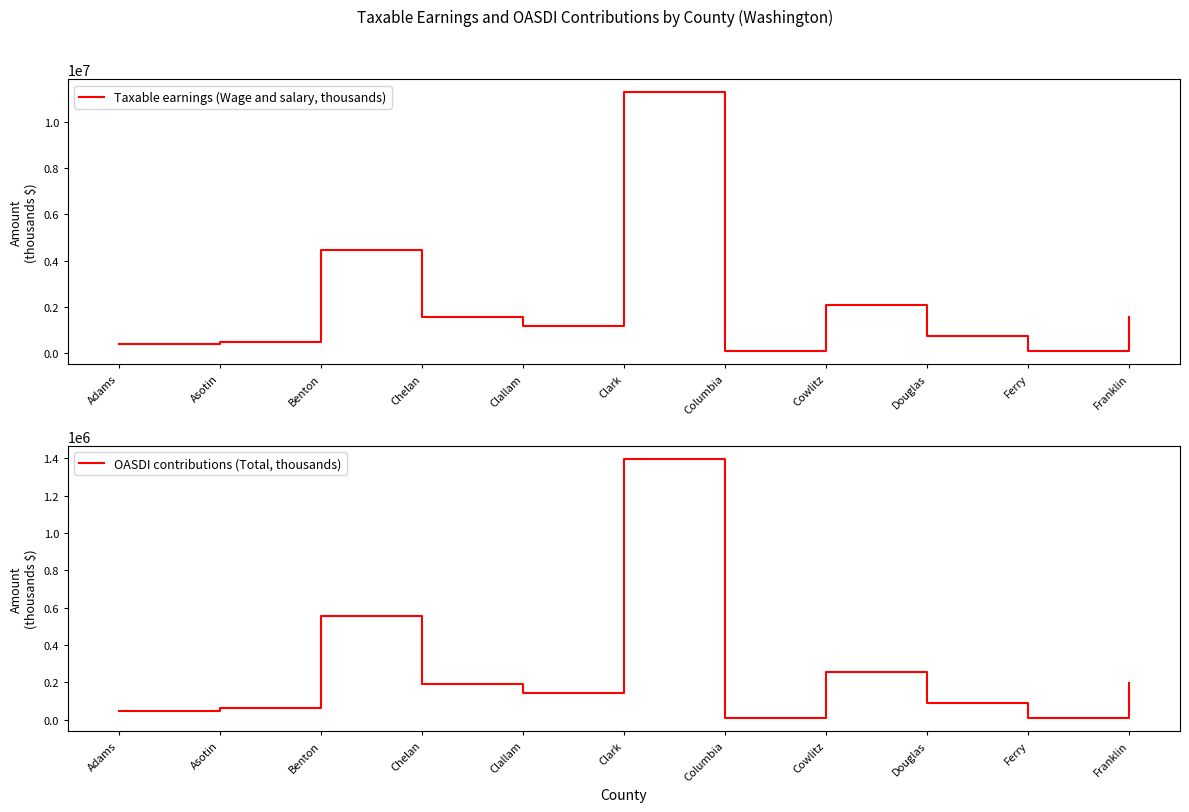

Which series has the widest spread of values?

Taxable earnings (Wage and salary, thousands)